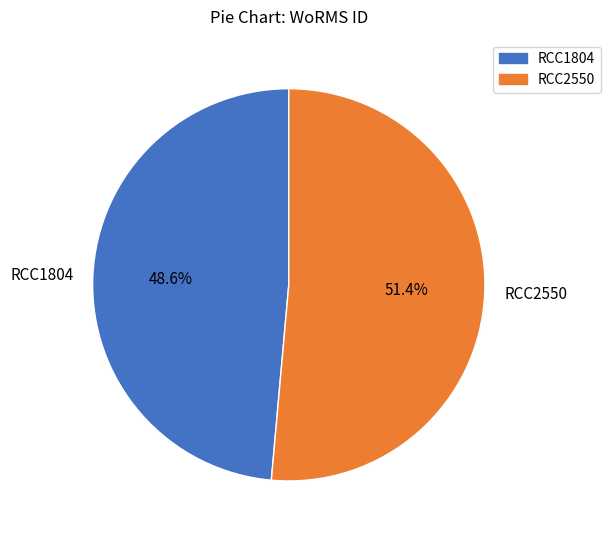

Which category accounts for the majority?

RCC2550